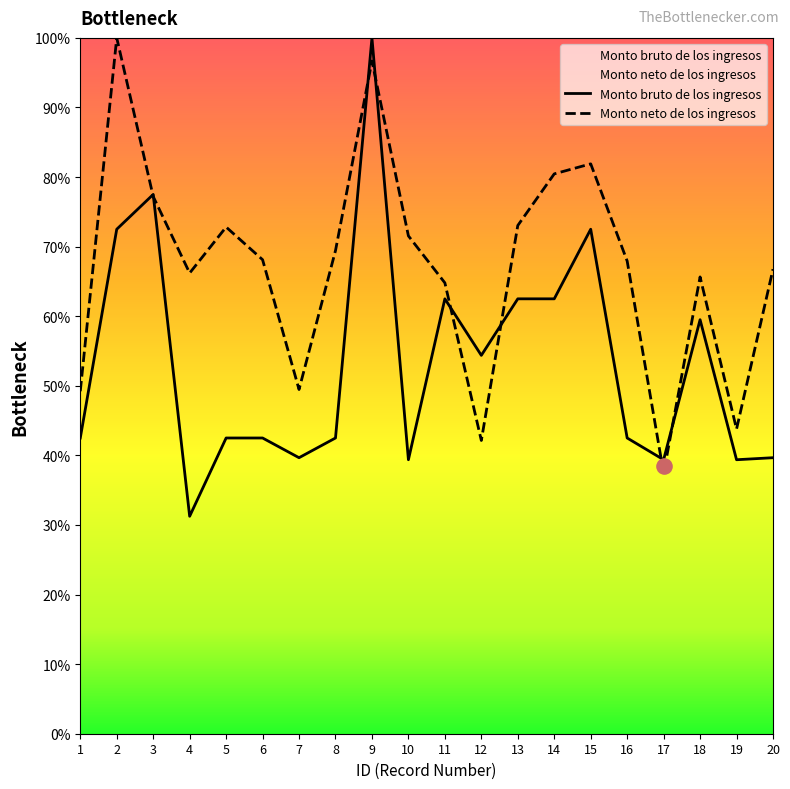

Which series has the largest total across all categories?

Monto neto de los ingresos